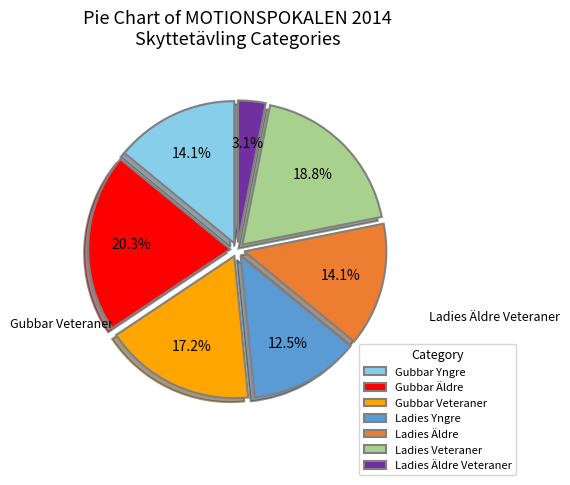

Which slice is the largest?

Gubbar Äldre